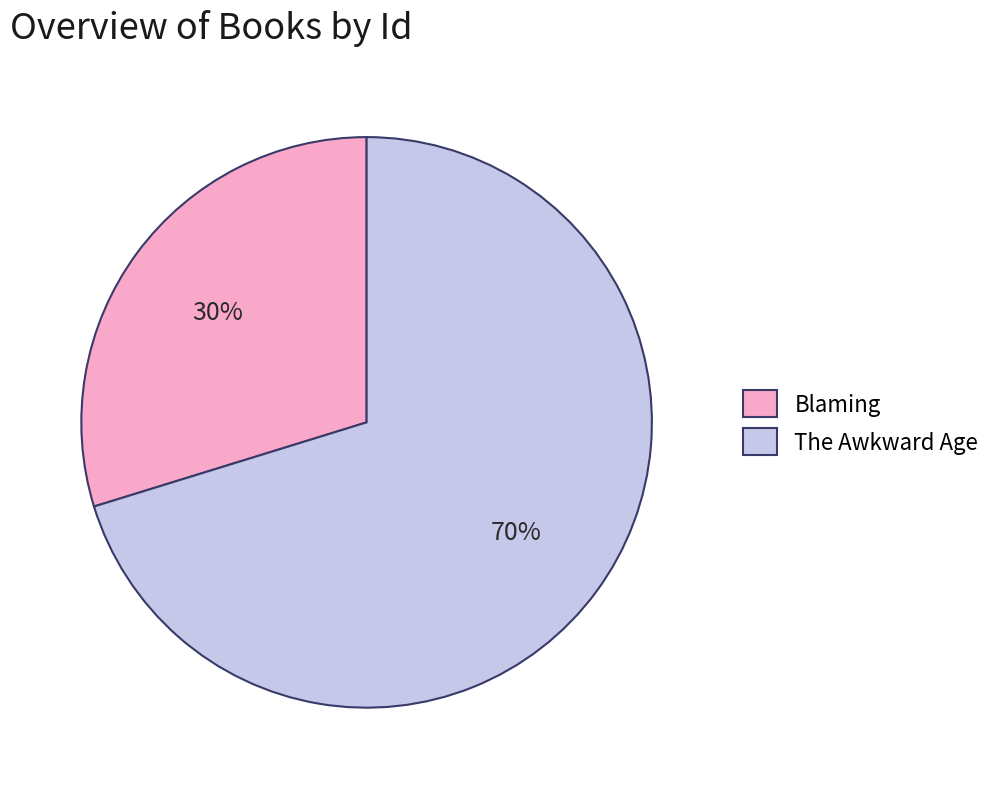

Approximately how many times larger is the value at Blaming compared to The Awkward Age?

0.4